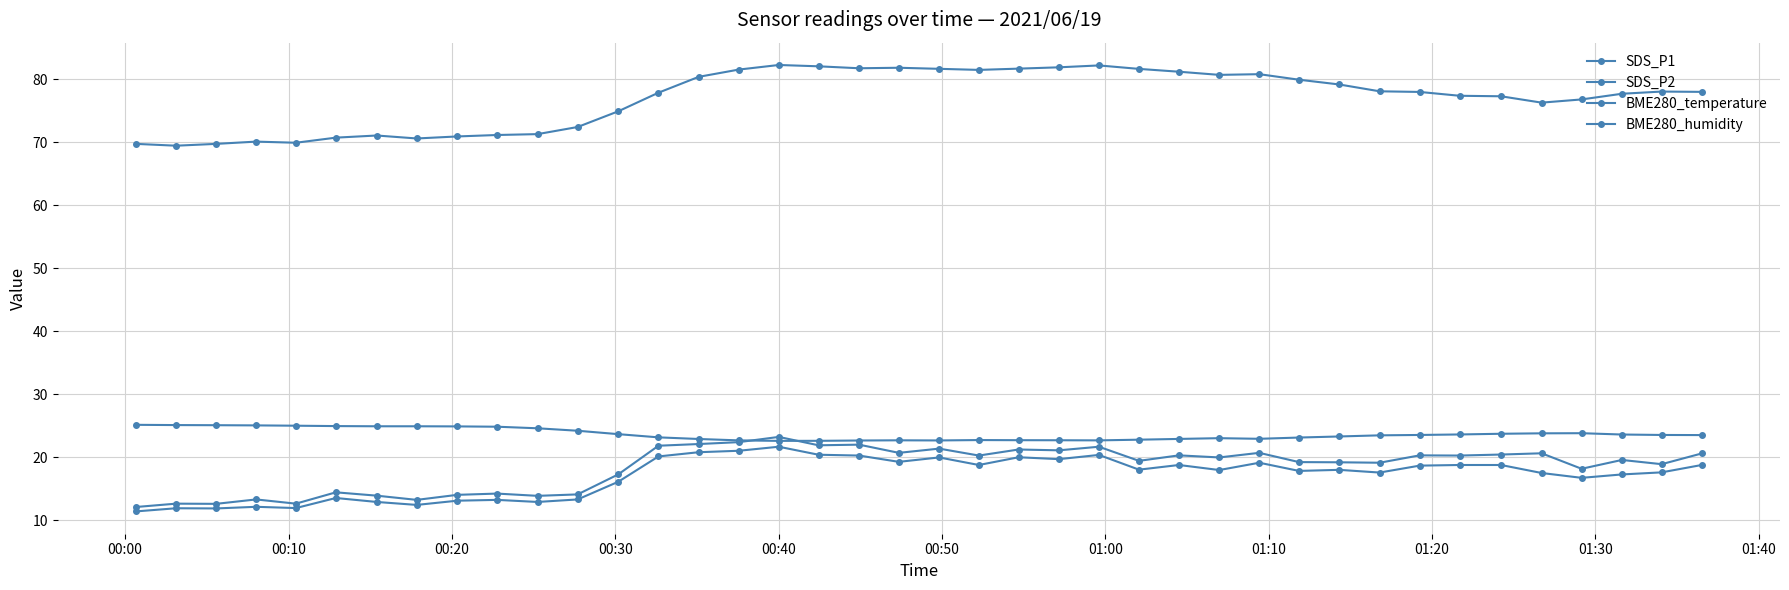

How many categories are shown in the chart?

40